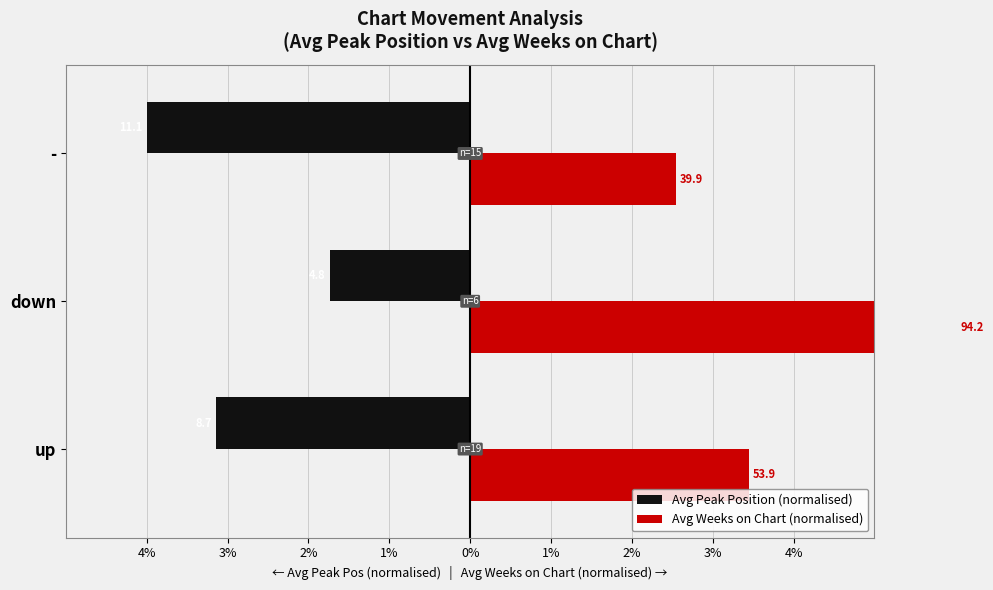

Which series has the largest total across all categories?

Avg Weeks on Chart (normalised)